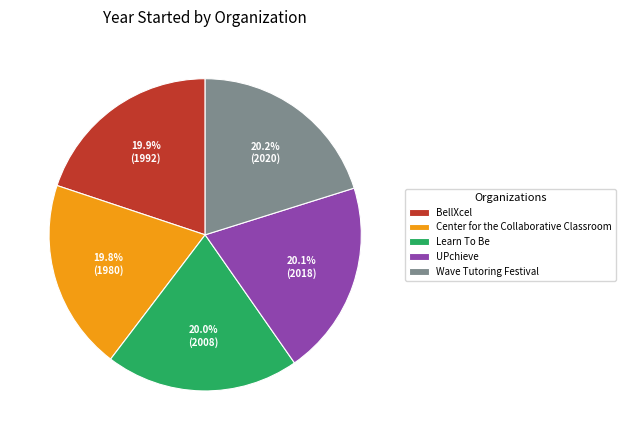

To the nearest percent, what is the combined percentage of Center for the Collaborative Classroom and Learn To Be?

40%